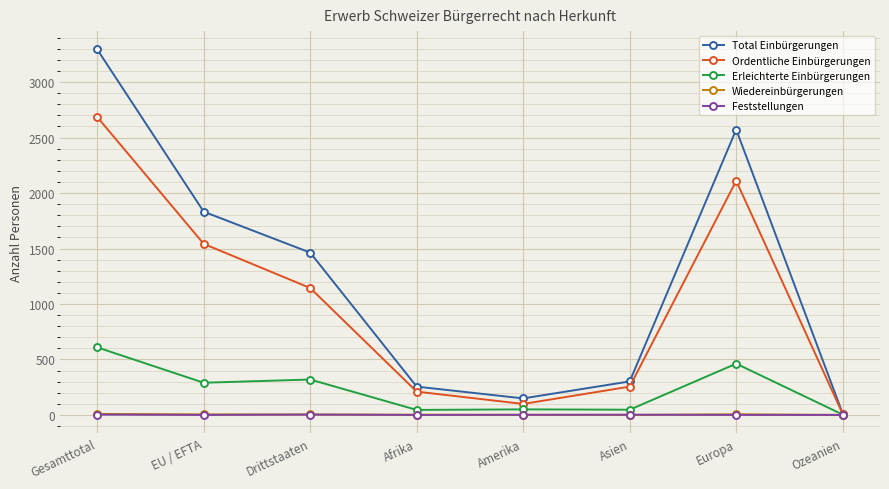

What is the difference between the maximum and minimum values in the Ordentliche Einbürgerungen series?

2677